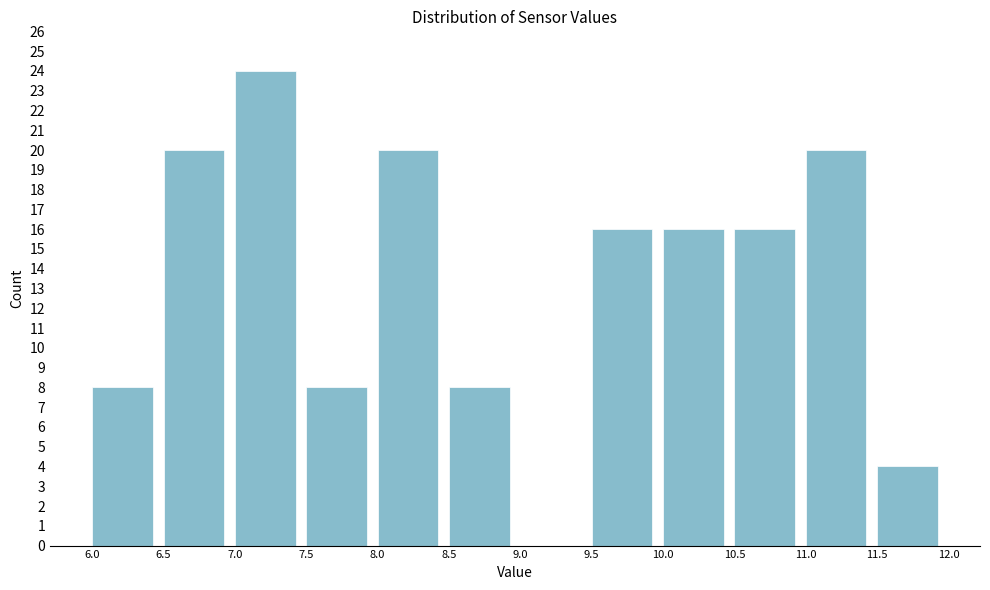

Reading left to right, list every bar in this chart as the range it spans on the x-axis followed by its height. The values are not printed on the chart, so give them approximately, as read against the axis.

6.0 to 6.5: 8
6.5 to 7.0: 20
7.0 to 7.5: 24
7.5 to 8.0: 8
8.0 to 8.5: 20
8.5 to 9.0: 8
9.0 to 9.5: 0
9.5 to 10.0: 16
10.0 to 10.5: 16
10.5 to 11.0: 16
11.0 to 11.5: 20
11.5 to 12.0: 4